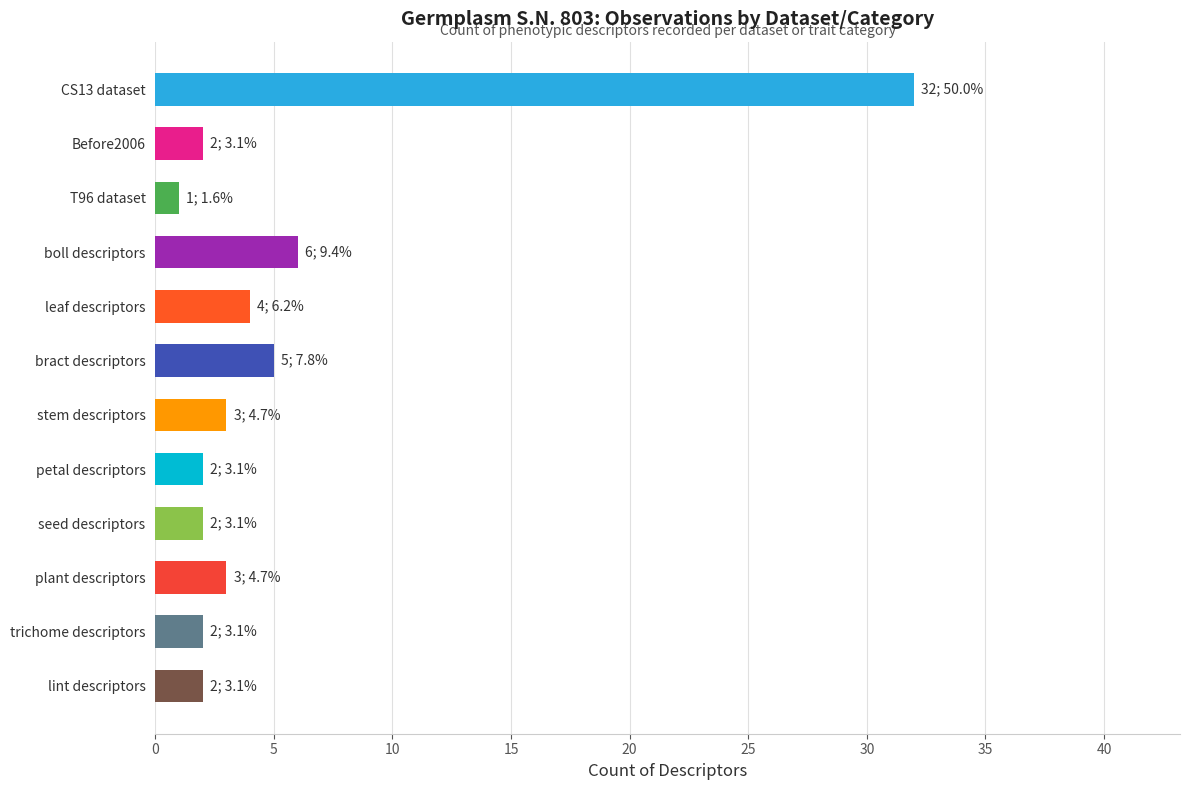

What value does the data have at Before2006?

2